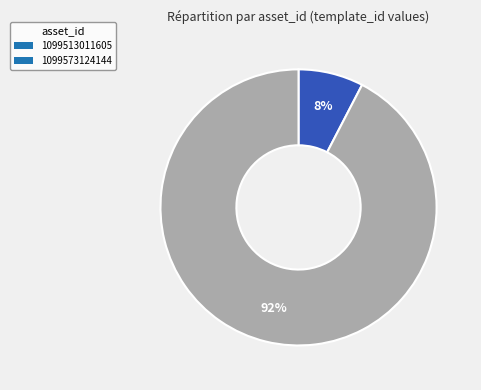

To the nearest percent, what is the combined percentage of 1099573124144 and 1099513011605?

100%